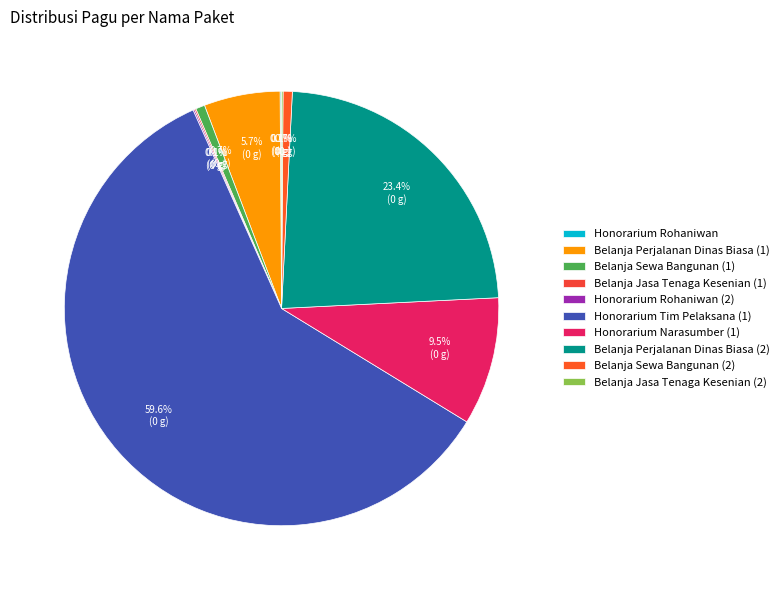

Combined, what portion of the pie is Honorarium Rohaniwan (2) and Belanja Sewa Bangunan (2)?

0.8%